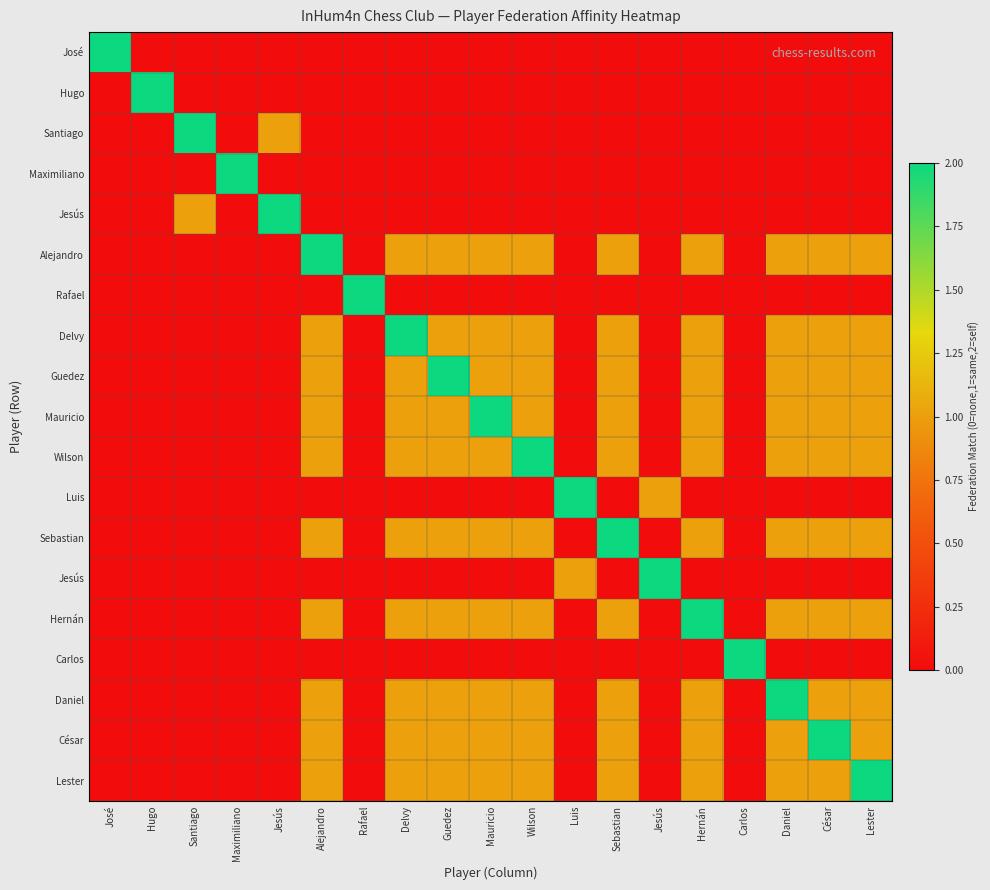

At which category does the chart reach its minimum across all series?

Hugo